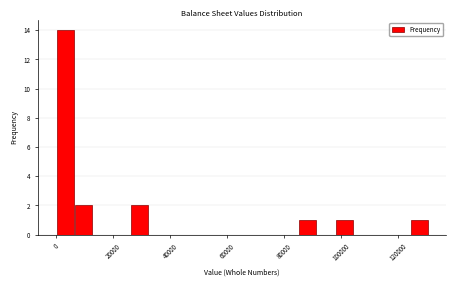

Around what value on the x-axis is the tallest bar? Give the approximate position of its centre, as read against the axis.

4000